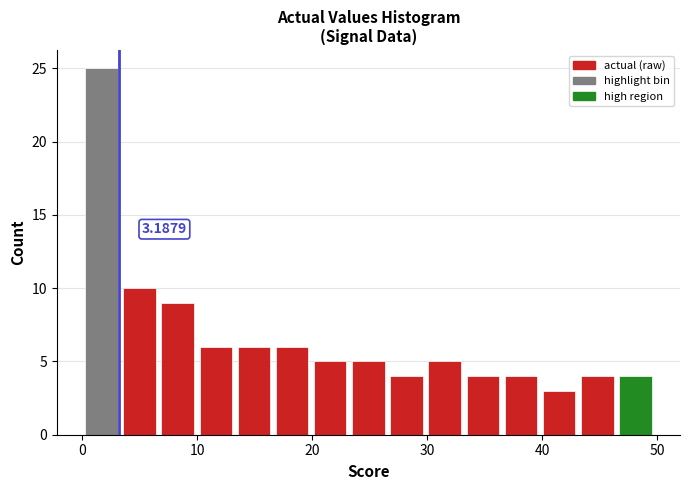

Around what value on the x-axis is the tallest bar? Give the approximate position of its centre, as read against the axis.

2